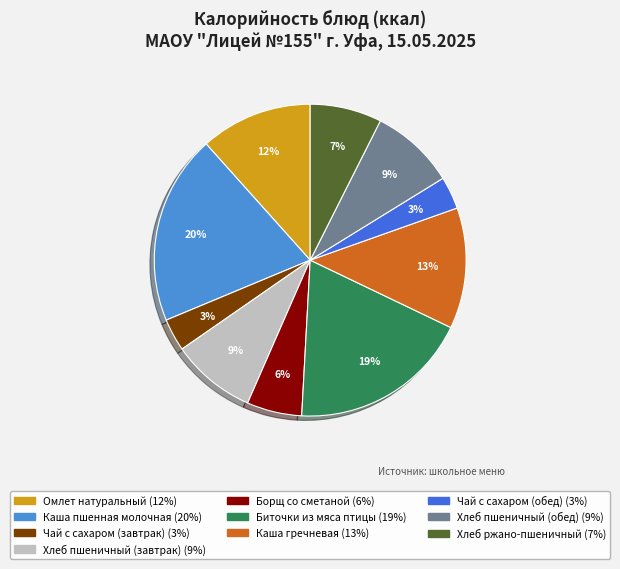

Is there any slice that represents more than half of the pie?

No